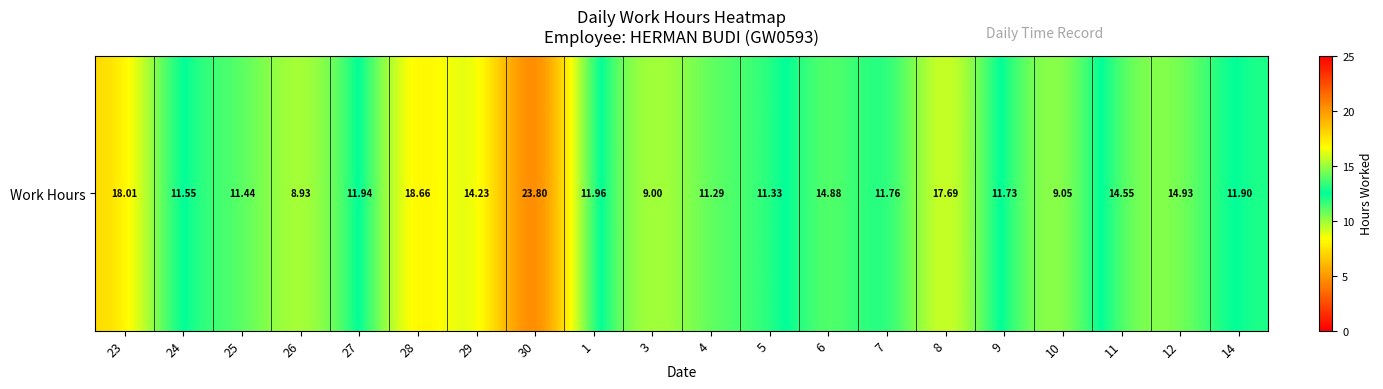

Approximately how many times larger is the value at 1 compared to 14?

1.0